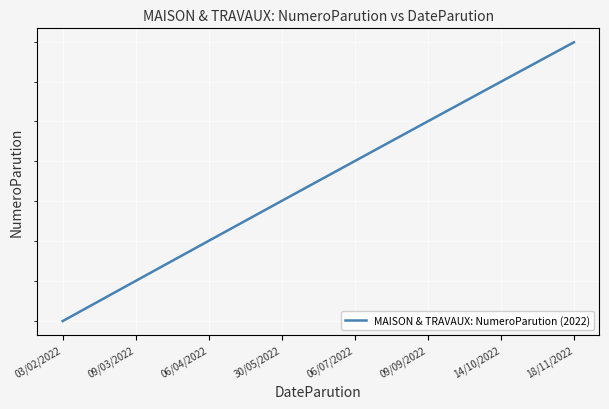

Reading left to right, what are all the values shown in this chart?

324	325	326	327	328	329	330	331